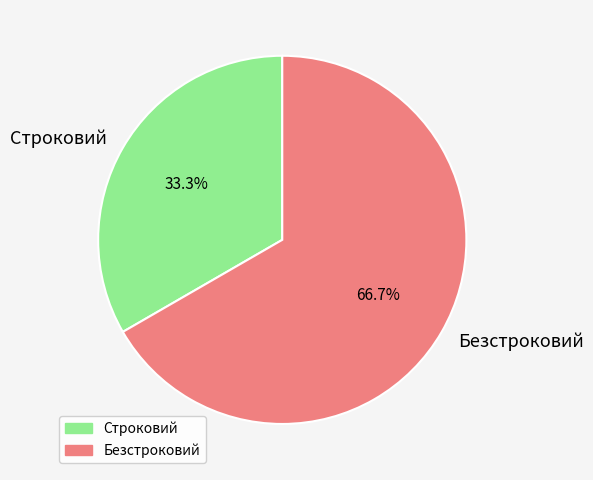

Is there any slice that represents more than half of the pie?

Yes